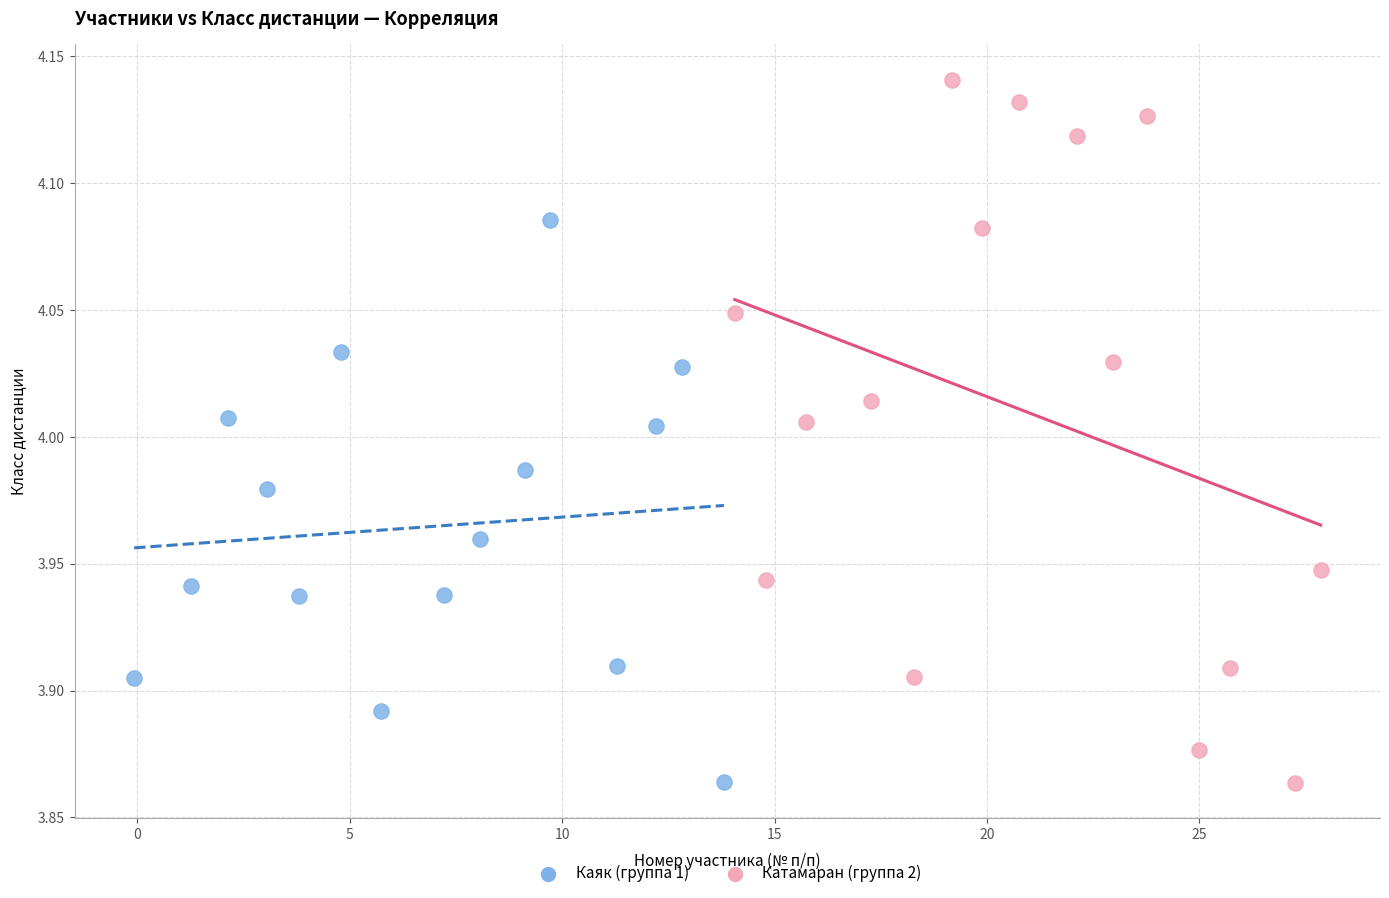

What are all the series names shown in the legend?

Каяк (группа 1), Катамаран (группа 2)